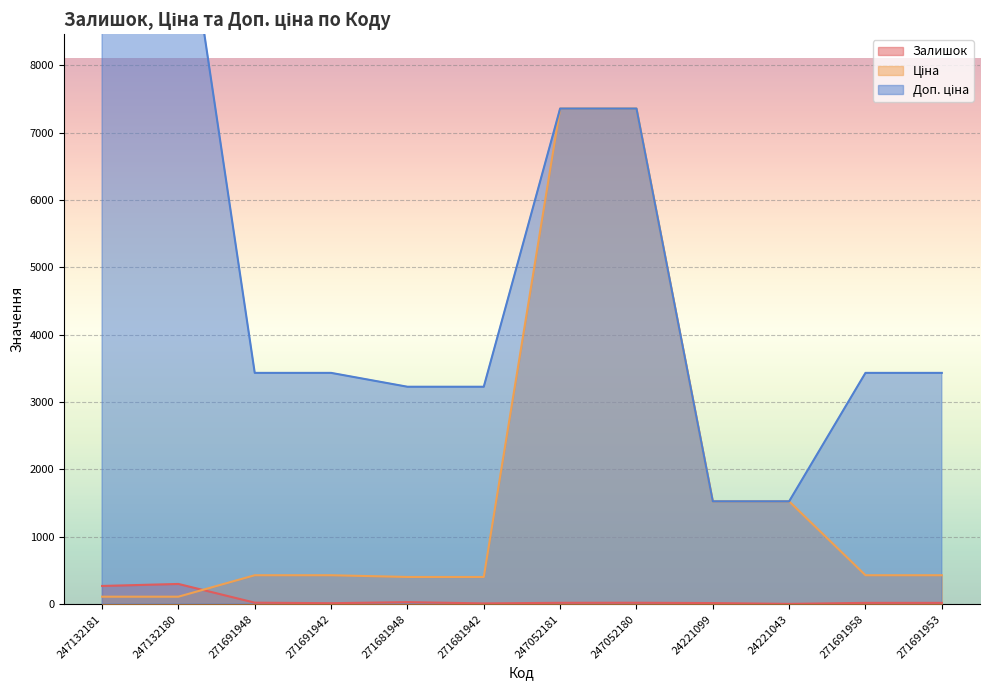

Which label corresponds to the largest value in the chart?

247132181